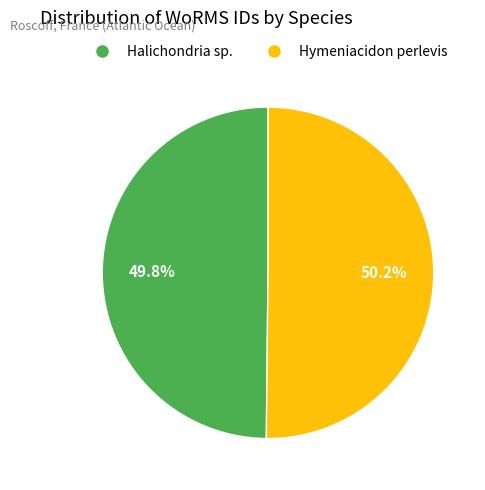

Does any single category account for the majority?

Yes